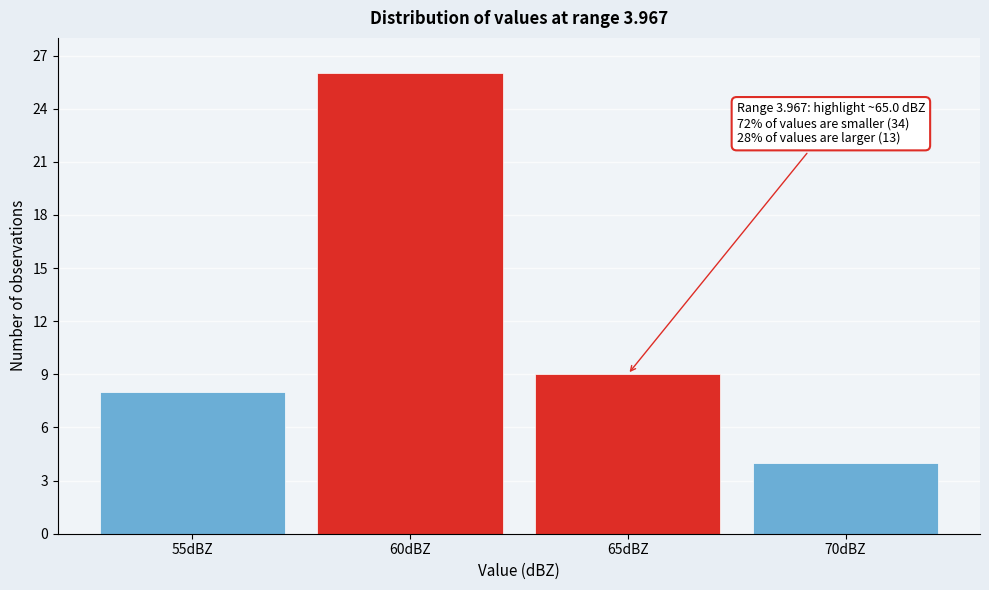

Reading right to left, transcribe all the data shown in this chart.

70dBZ=4	65dBZ=9	60dBZ=26	55dBZ=8